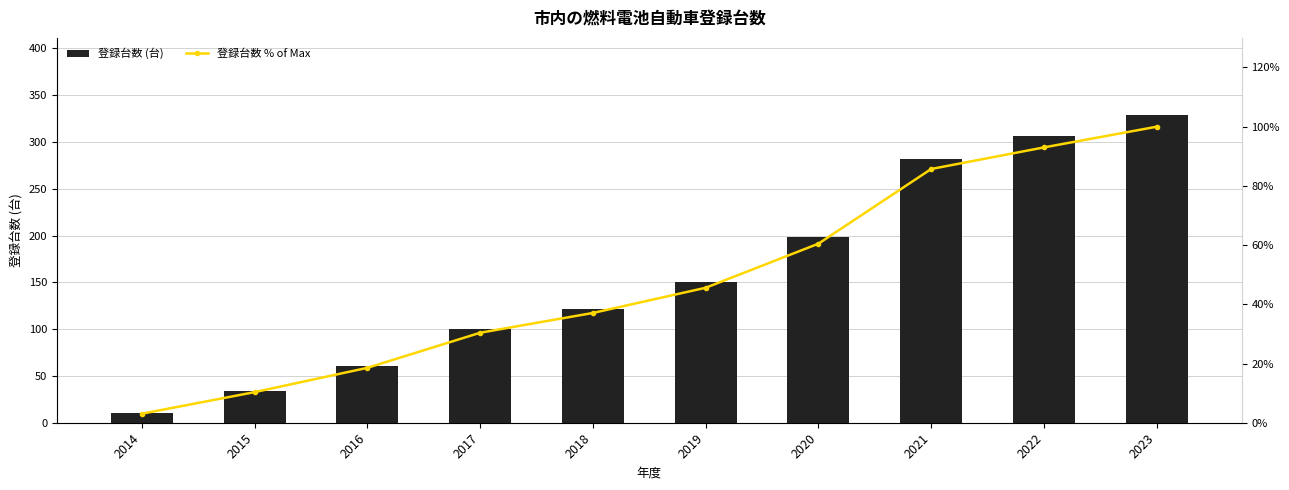

The 登録台数 (台) series shows 61.0 at 2016. True or false?

True